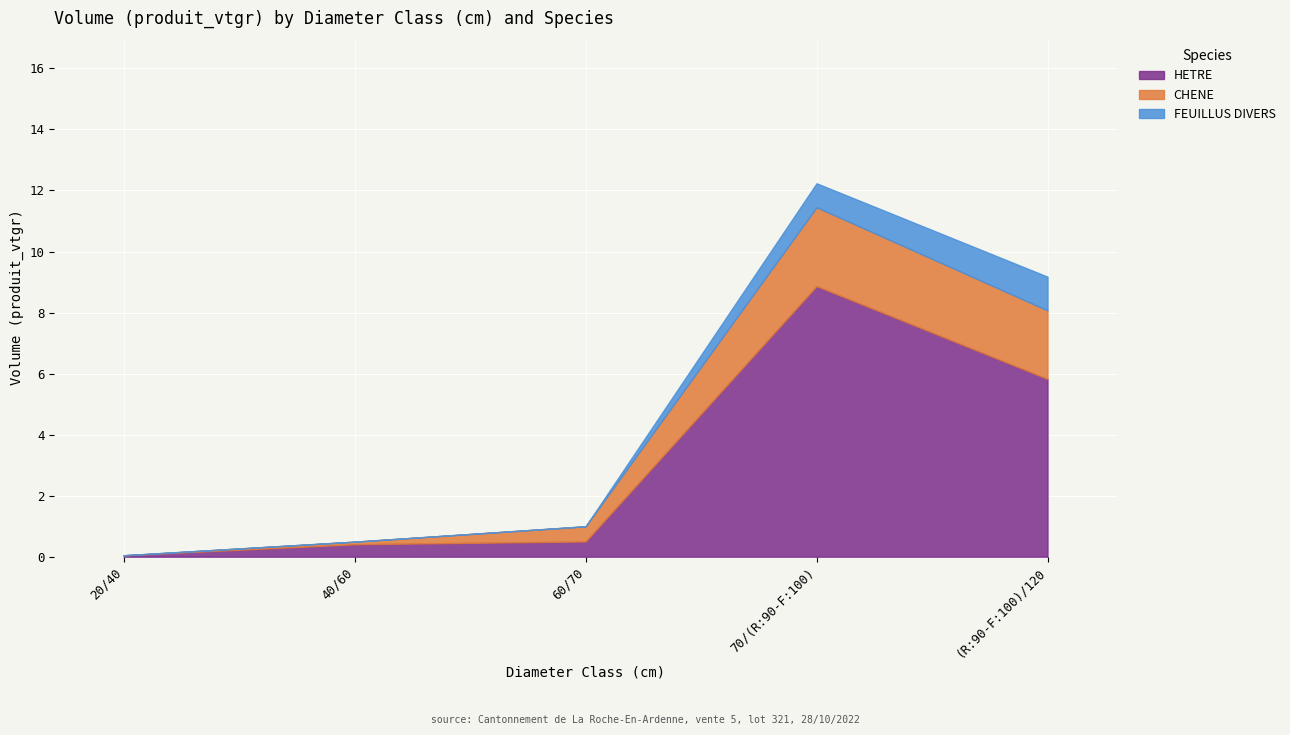

At which label does HETRE reach its minimum?

20/40